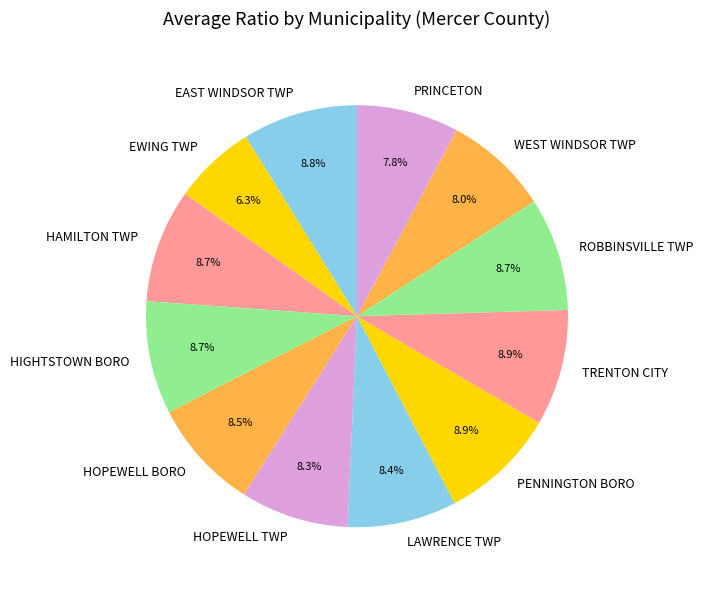

Between WEST WINDSOR TWP and ROBBINSVILLE TWP, which is larger?

ROBBINSVILLE TWP